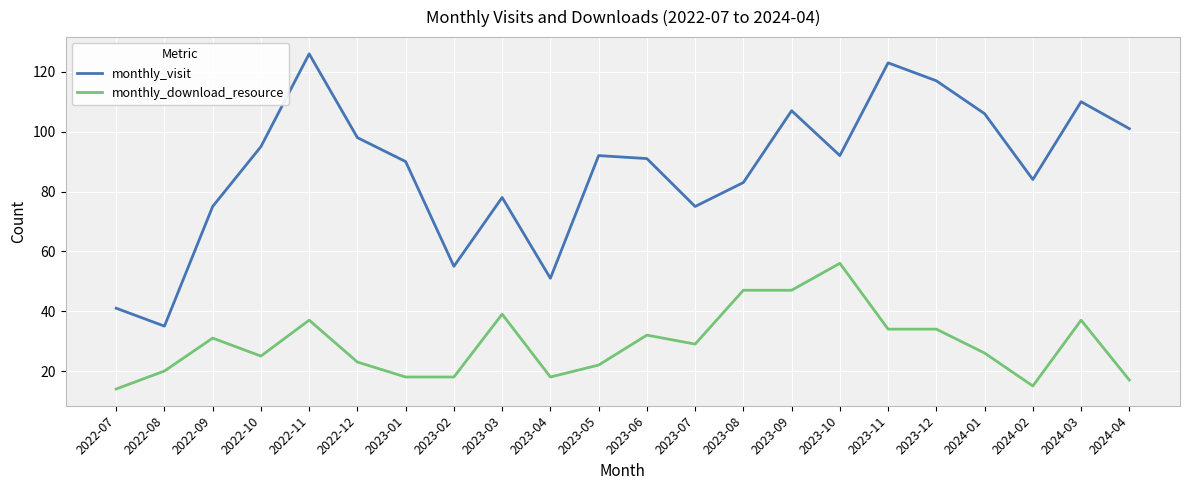

What is the sum of all monthly_visit values?

1925